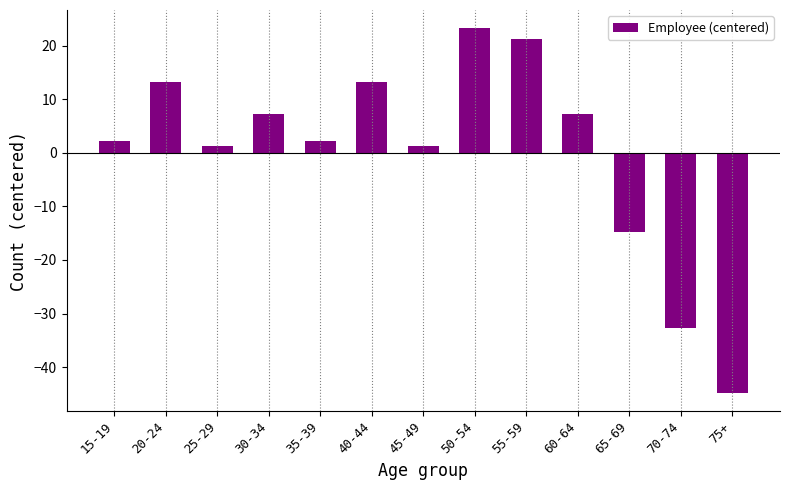

What is the minimum value shown in the chart?

-44.8